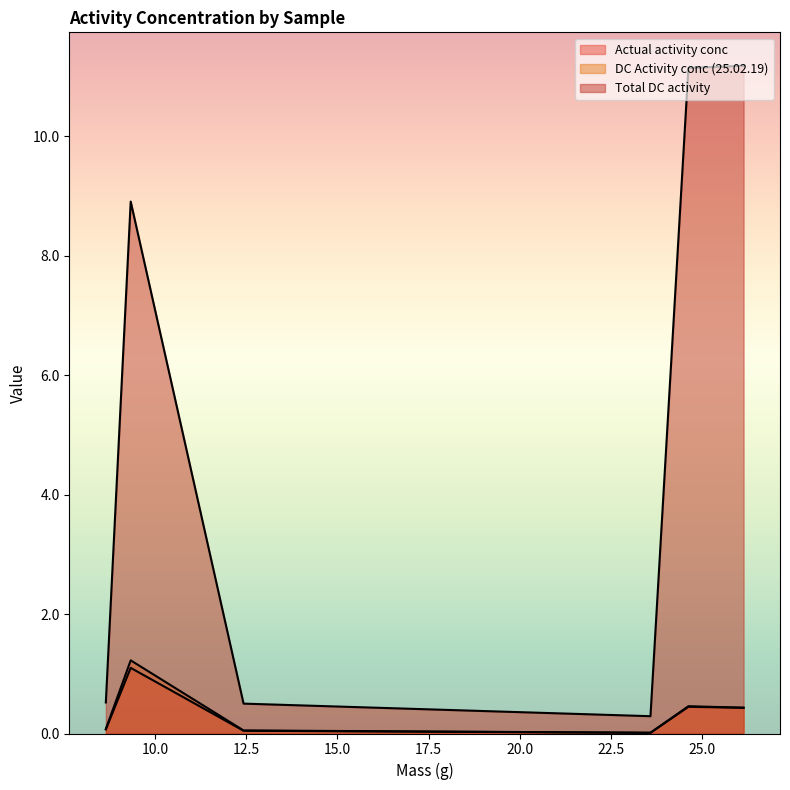

Is it true that Total DC activity equals 8.9 at RCW 5 10 mL?

True